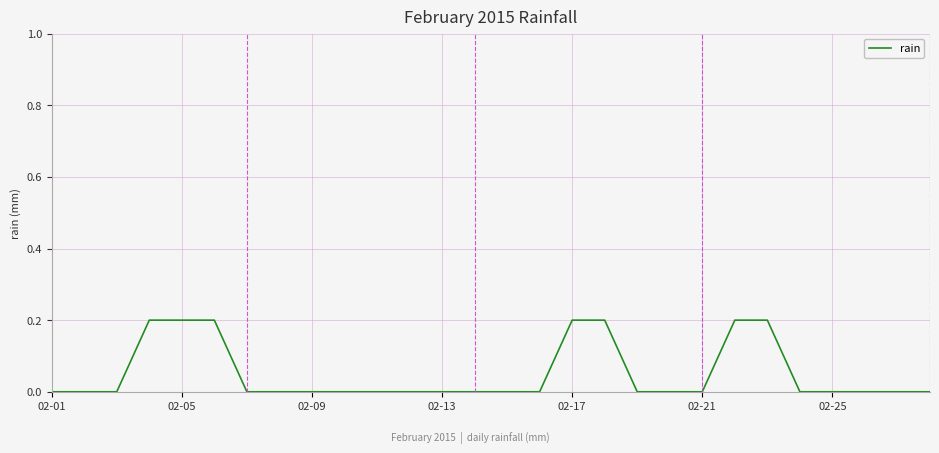

Count the number of categories in the chart.

28